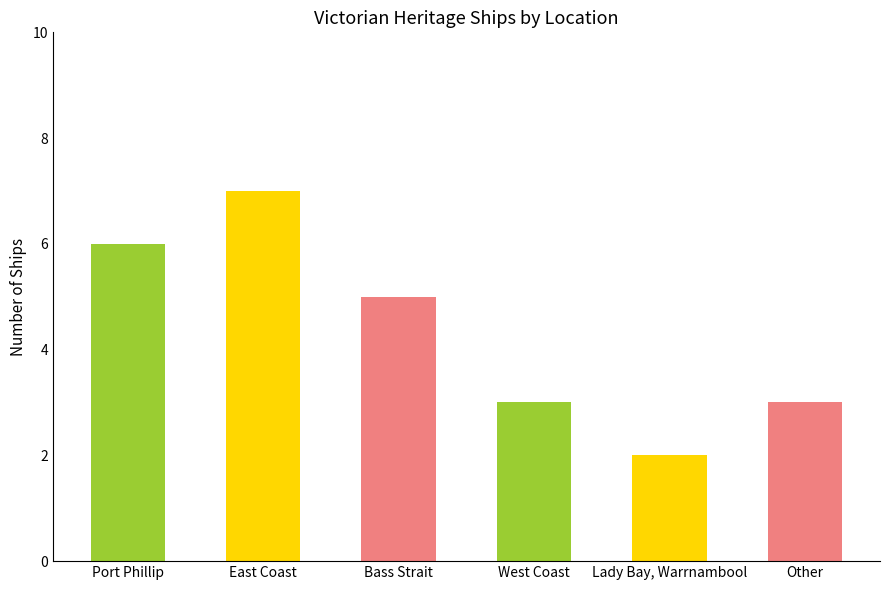

How many bars are there in total?

6